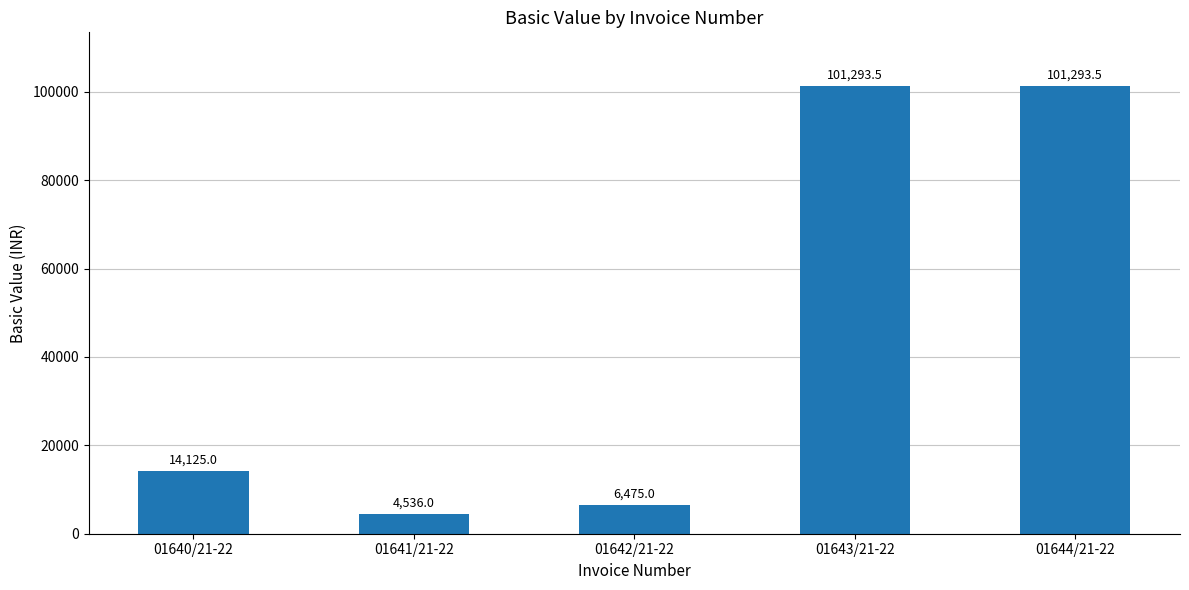

Which has a higher value, 01642/21-22 or 01643/21-22?

01643/21-22